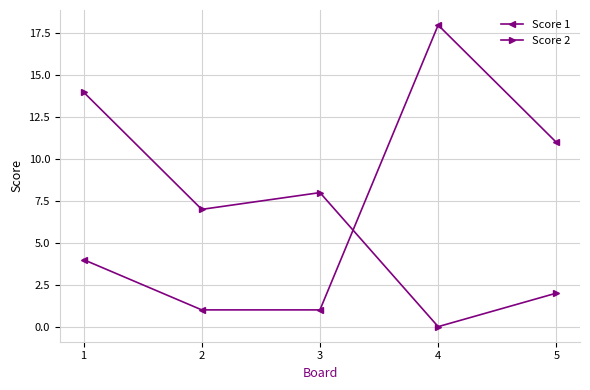

Reading left to right, what are all the values shown in this chart?

Score 1: 4	1	1	18	11
Score 2: 14	7	8	0	2